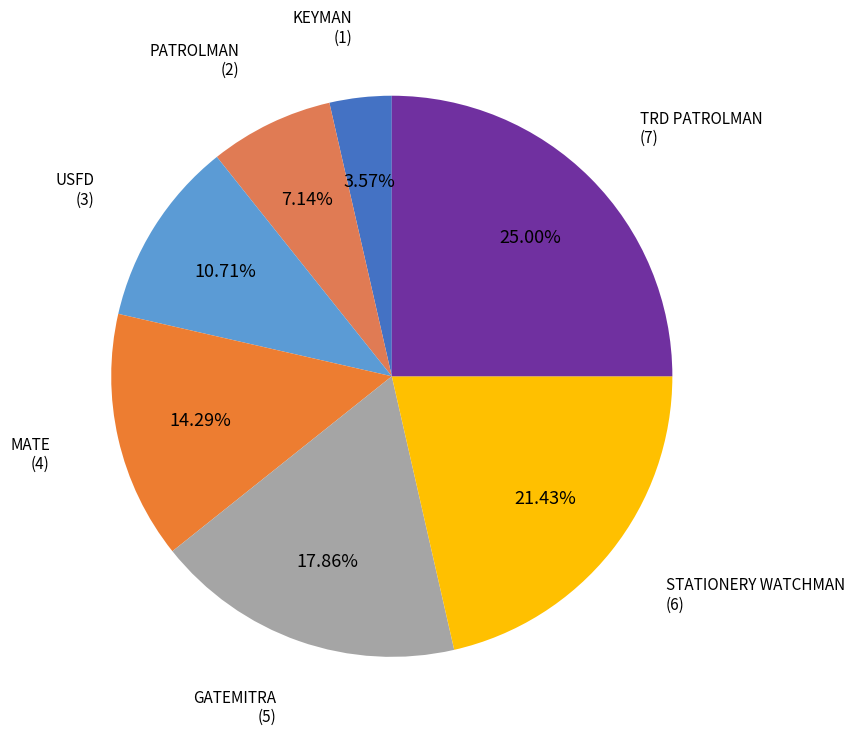

Count the number of slices in the pie.

7